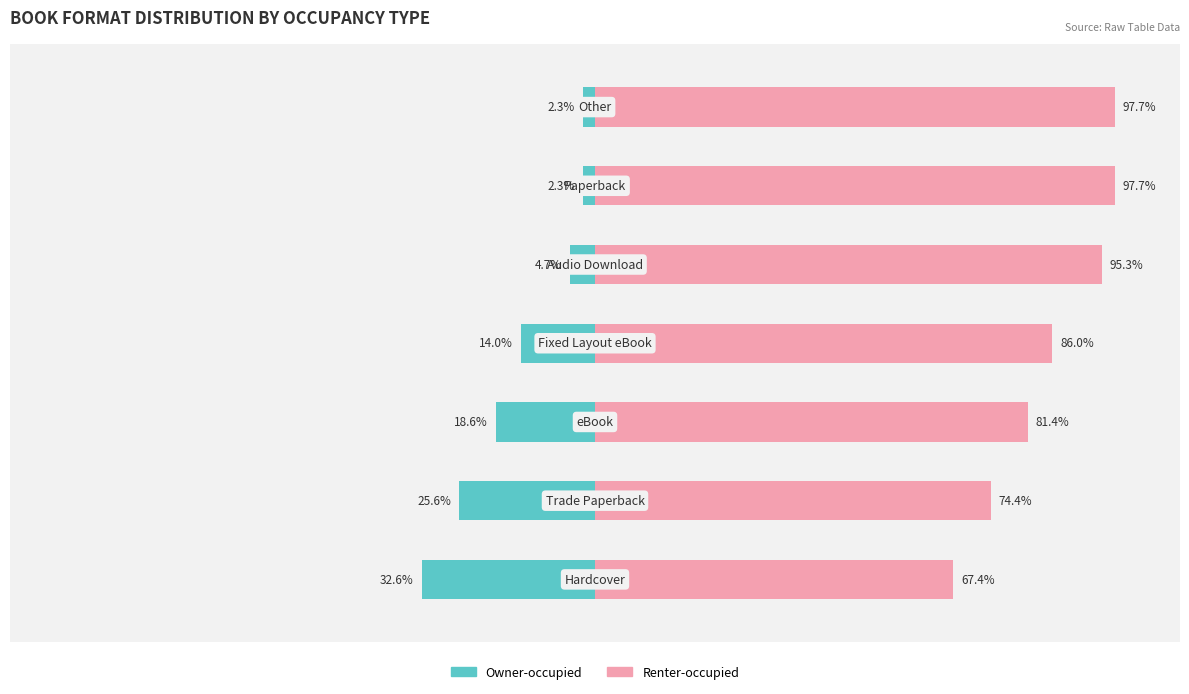

What is the difference between the second highest and minimum values in the Renter-occupied series?

30.3